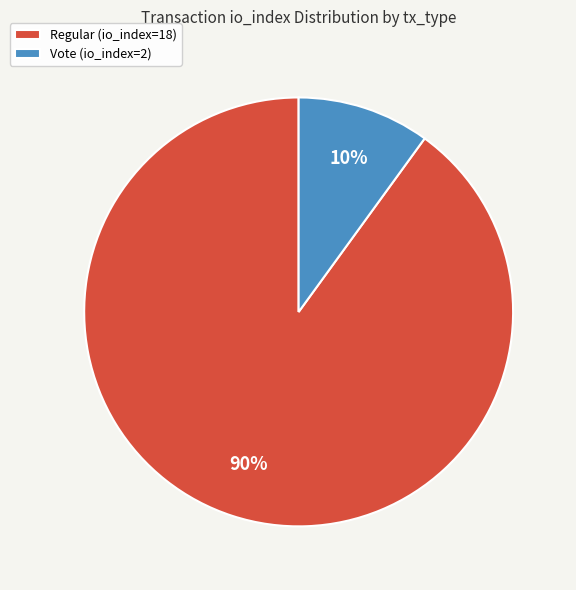

Rank the categories by value from highest to lowest.

Regular (io_index=18), Vote (io_index=2)